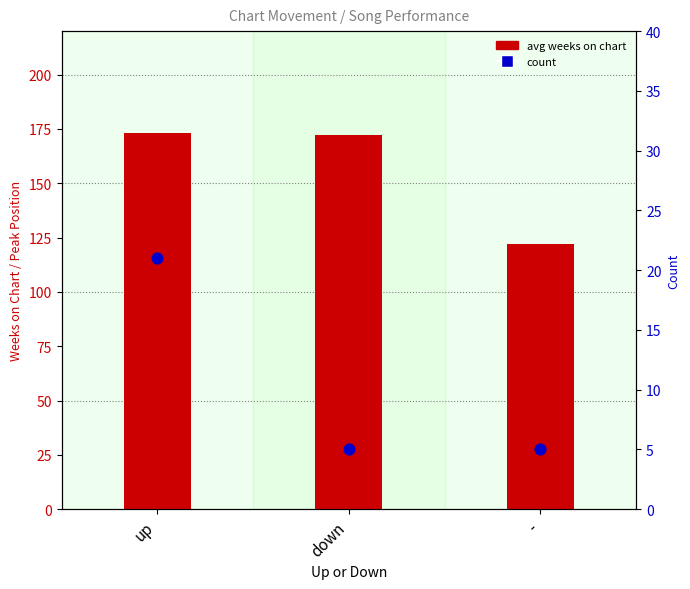

Which series has the largest total across all categories?

avg weeks on chart